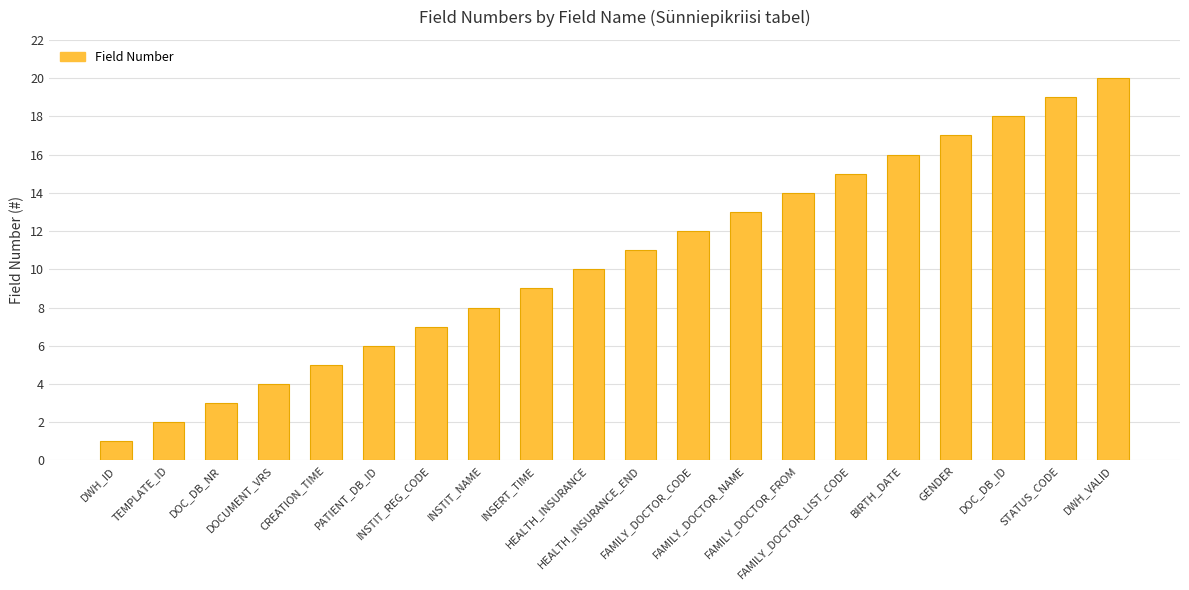

What is the label of the 8th bar from the right?

FAMILY_DOCTOR_NAME